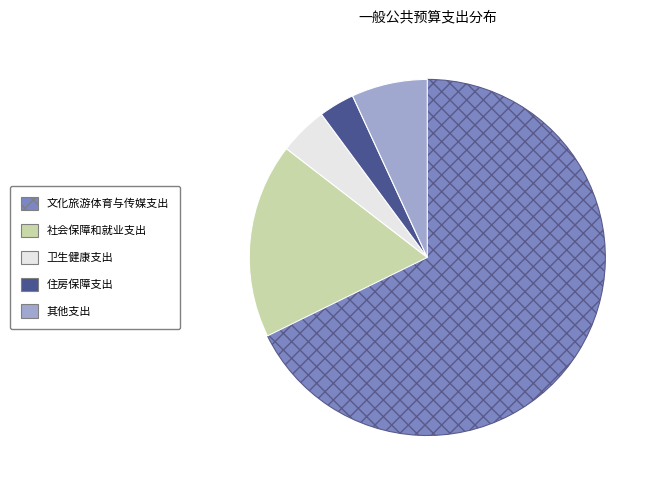

Which slice is the largest?

文化旅游体育与传媒支出